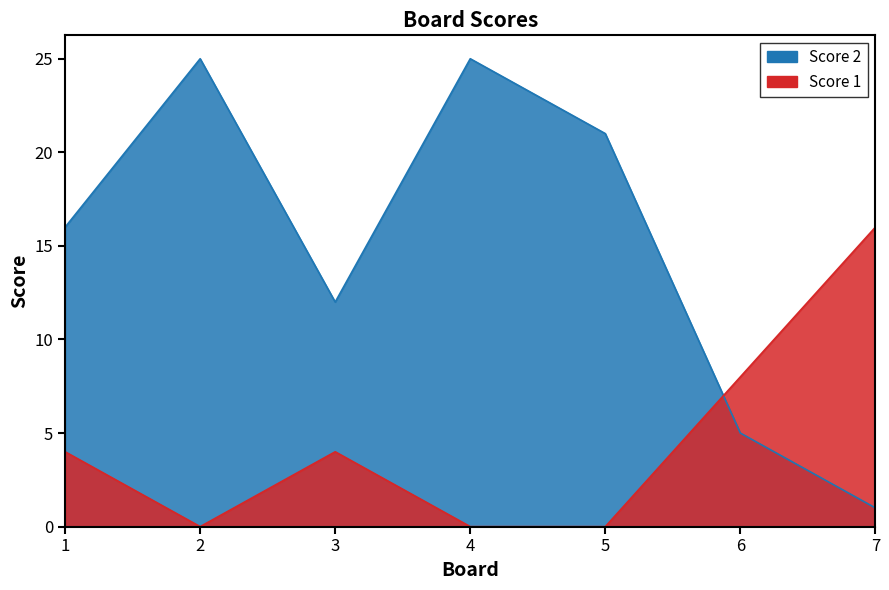

What is the average value of the Score 2 series?

15